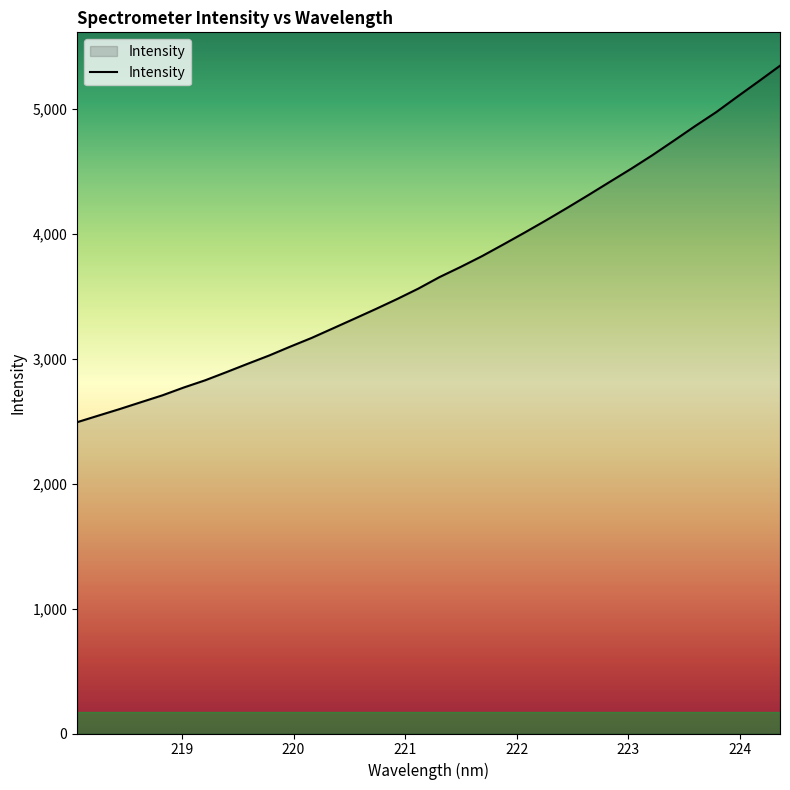

What is the maximum value shown in the chart?

5349.0